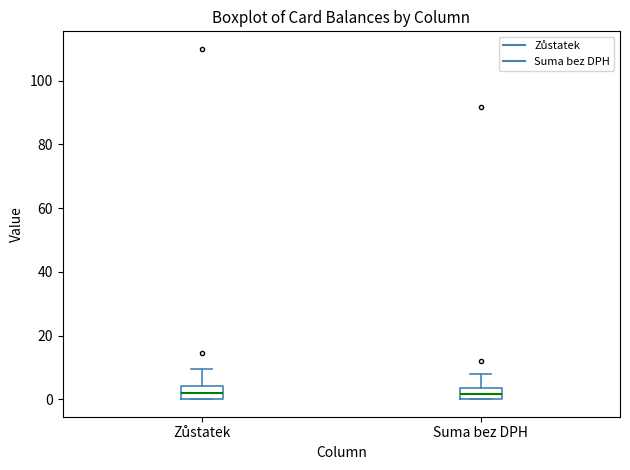

Where does the upper whisker of the box for Zůstatek end on the y-axis? The values are not printed on the chart, so give them approximately, as read against the axis.

10